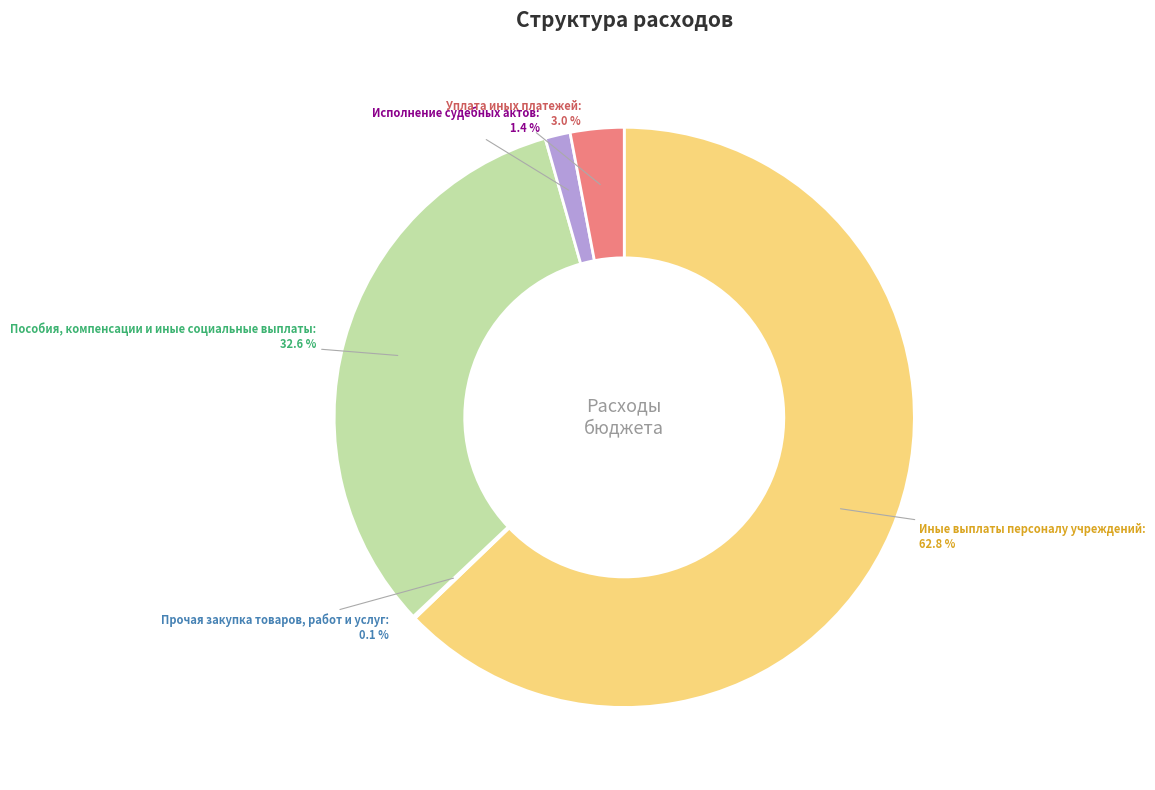

Combined, do Уплата иных платежей and Иные выплаты персоналу учреждений account for over 50%?

Yes